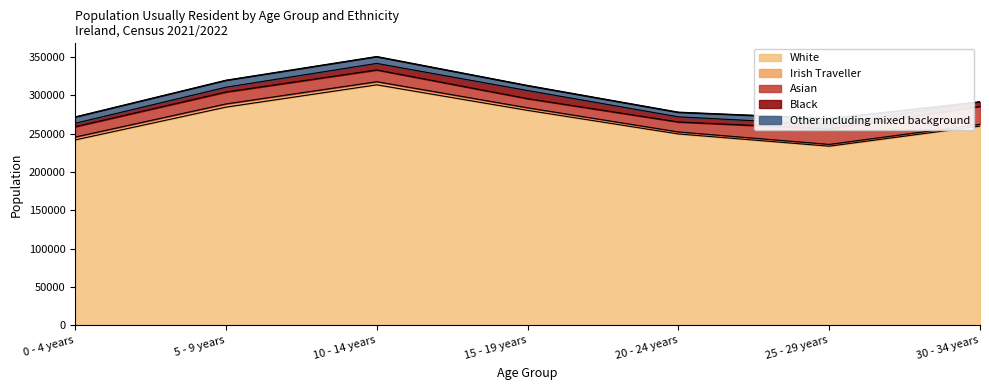

List the labels in order of value, smallest first.

25 - 29 years, 0 - 4 years, 20 - 24 years, 30 - 34 years, 15 - 19 years, 5 - 9 years, 10 - 14 years